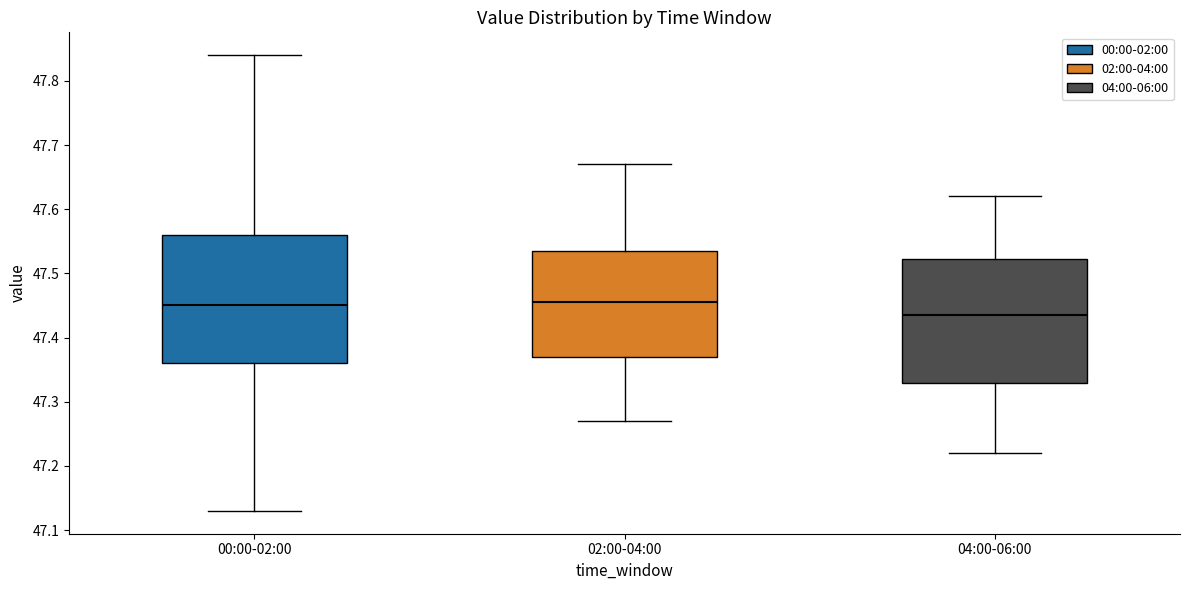

Which box's median line is the lowest?

04:00-06:00